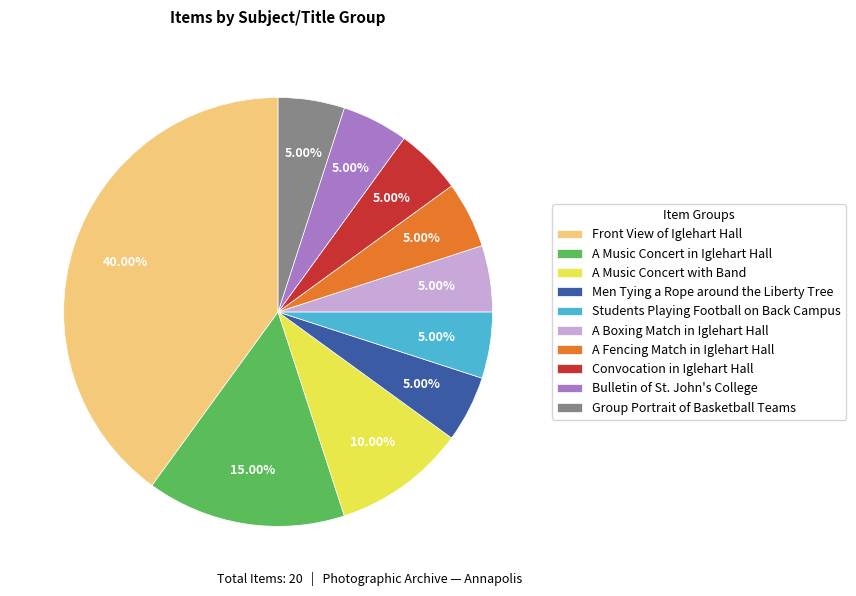

Does any single category account for the majority?

No